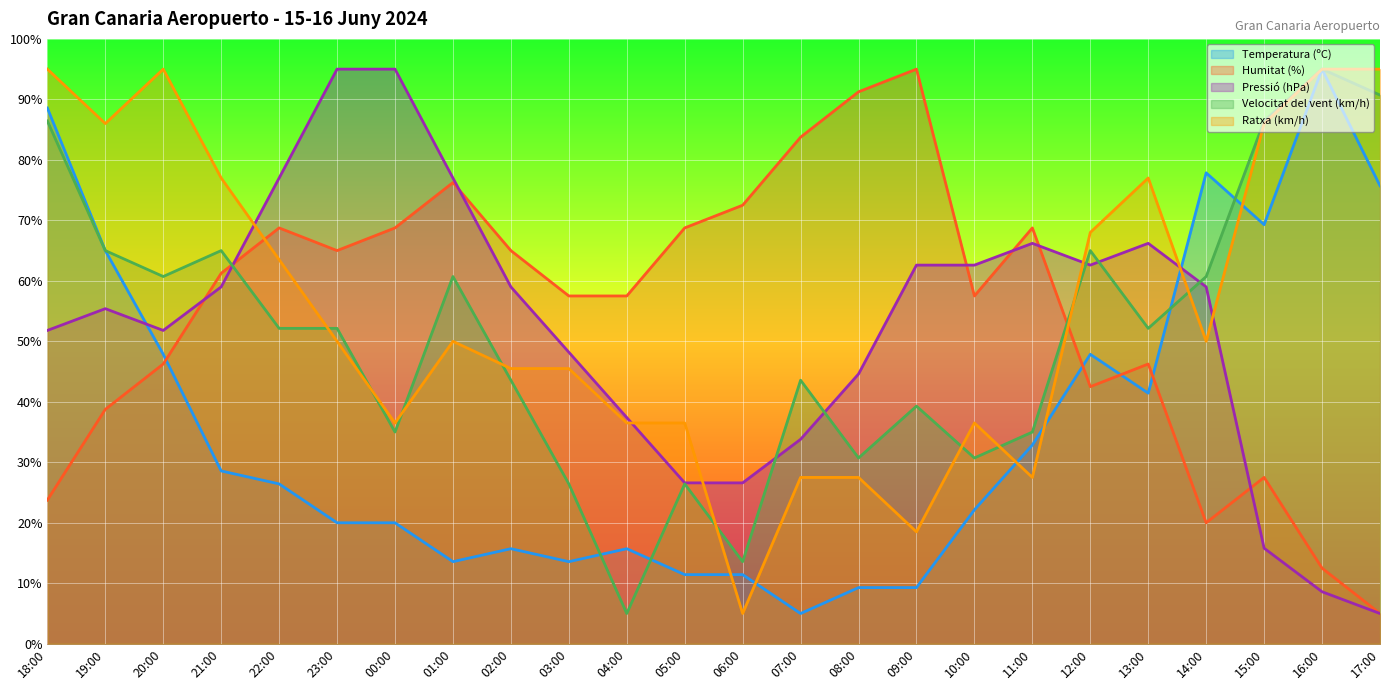

At how many categories does at least one series exceed 59?

22